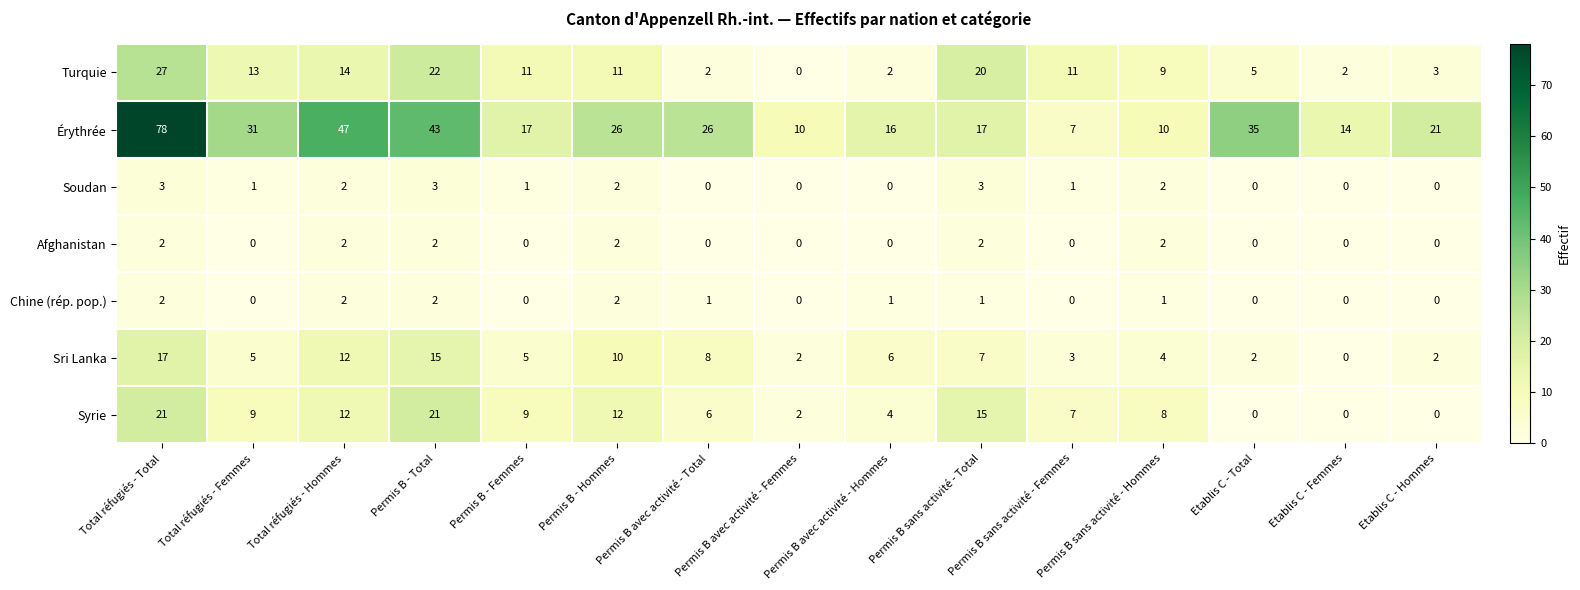

Which series changed the most between Permis B - Hommes and Permis B avec activité - Femmes?

Érythrée